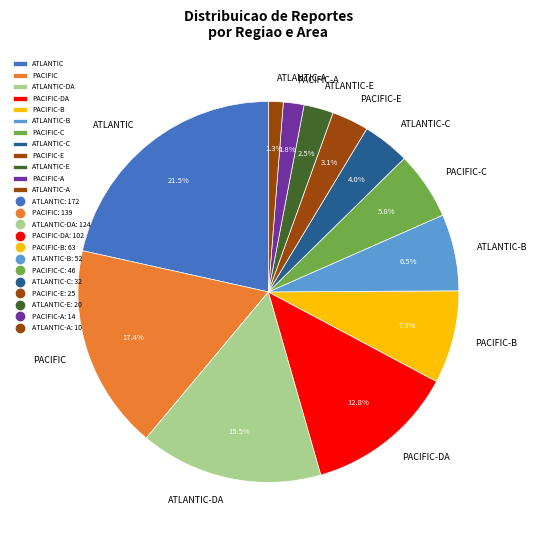

Is there a majority slice in this chart?

No